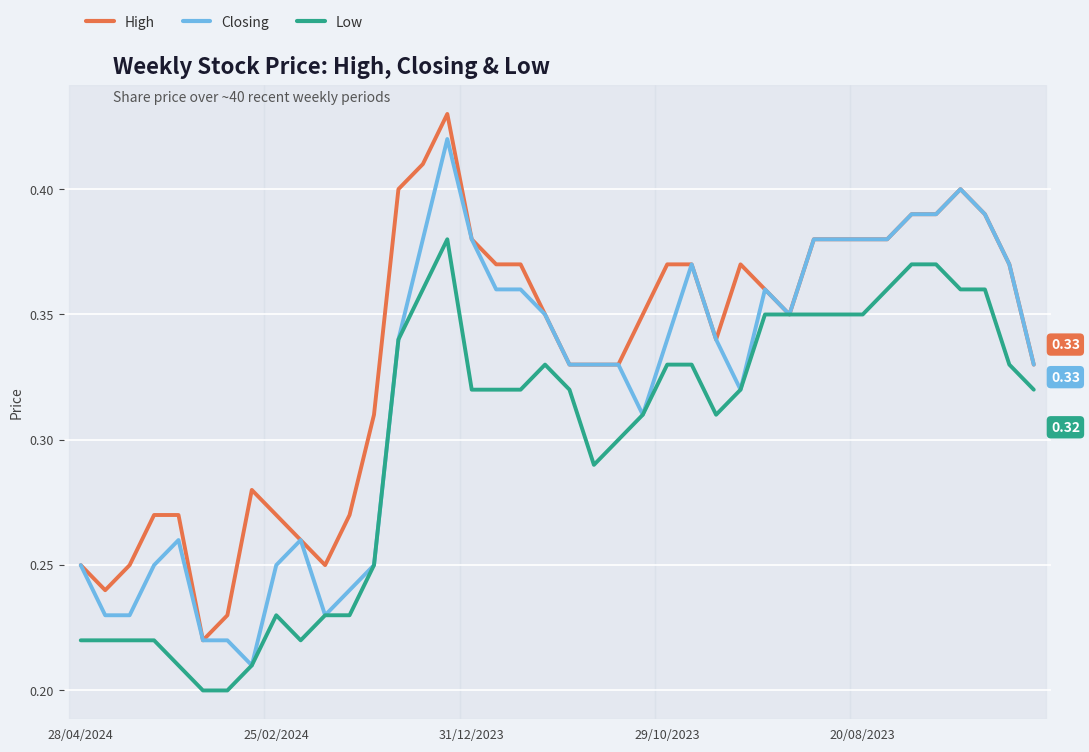

Rank the series by their average value, from highest to lowest.

High, Closing, Low